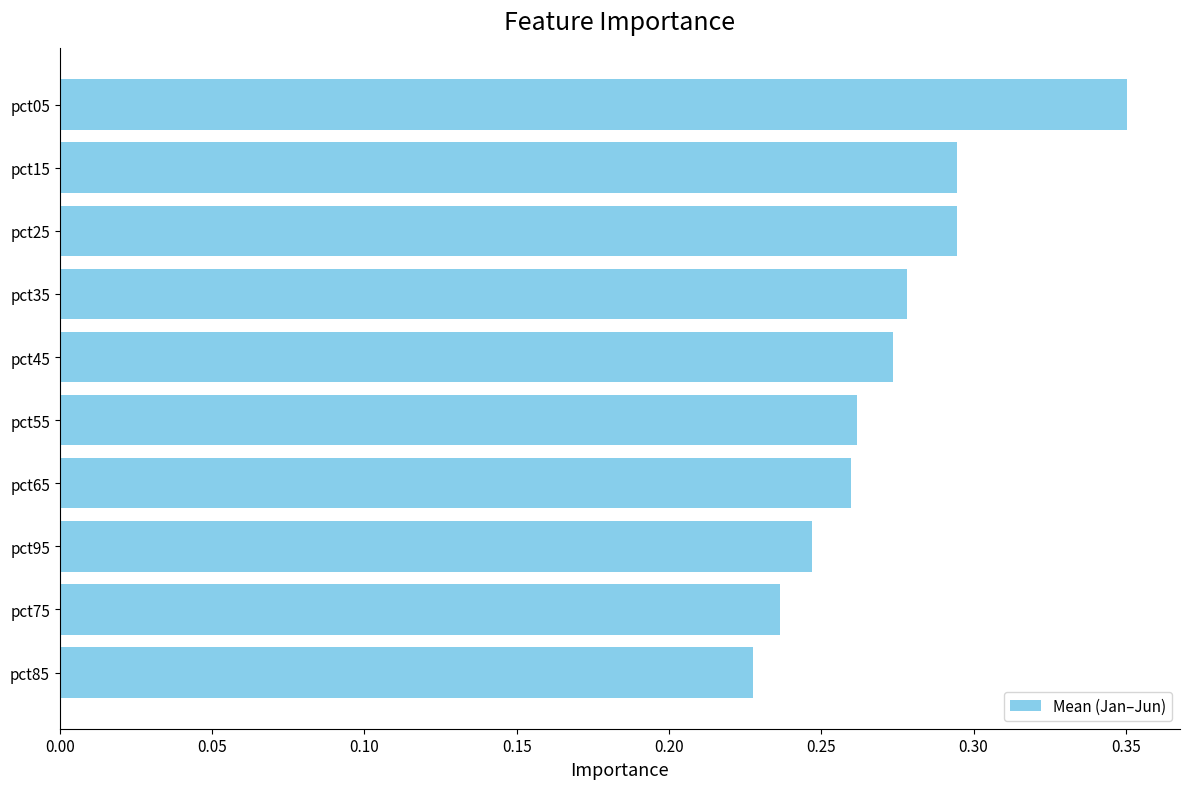

The value at pct35 is 0.1. True or false?

False